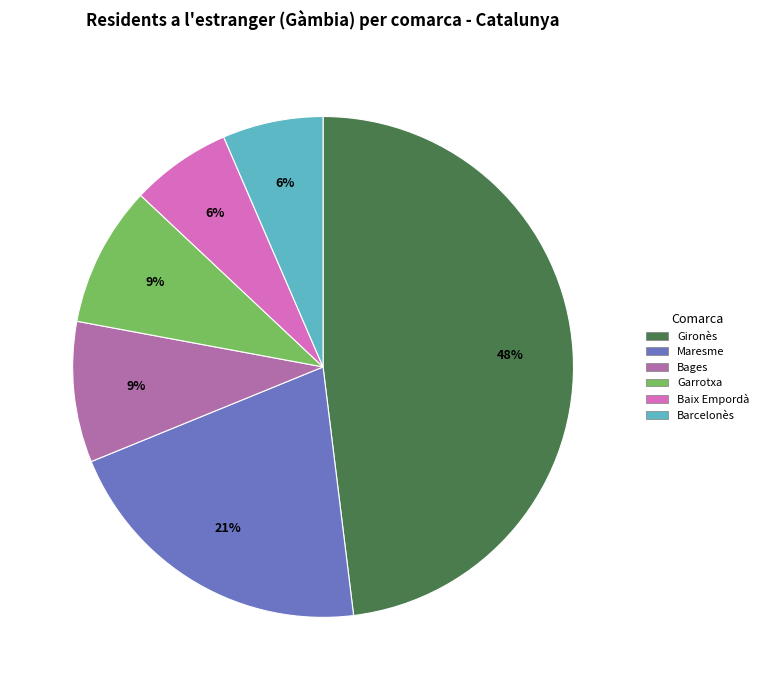

Is there any slice that represents more than half of the pie?

No